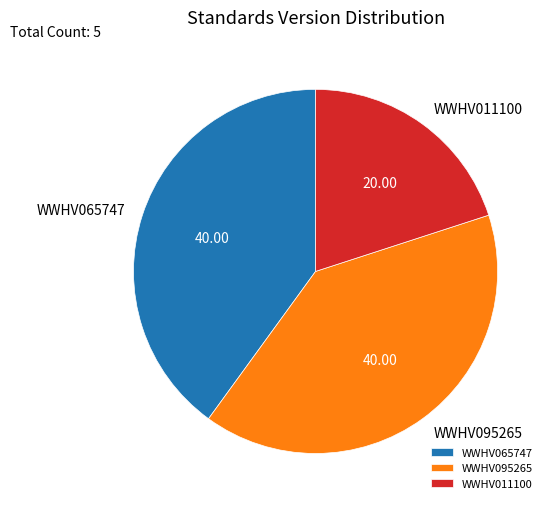

Do WWHV065747 and WWHV011100 together represent more than half of the pie?

Yes